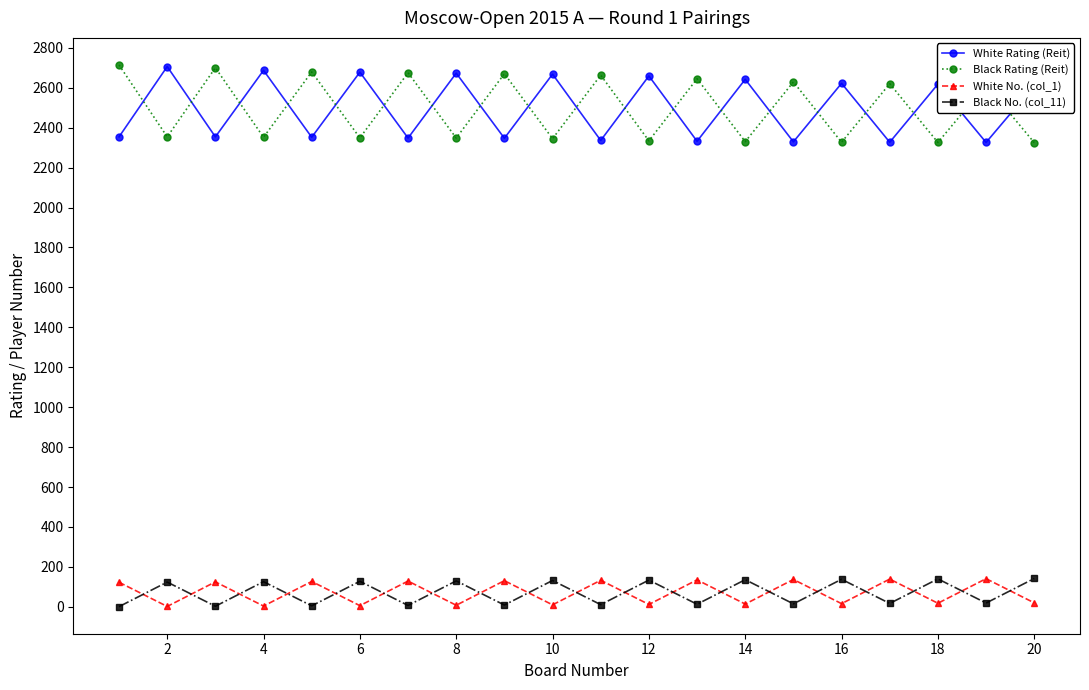

At how many categories does at least one series exceed 1826?

20